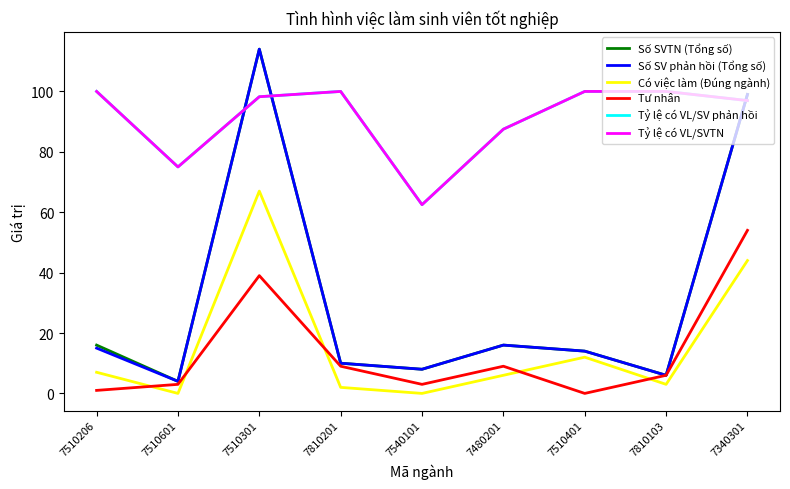

Does the chart display data point markers on the line(s)?

No